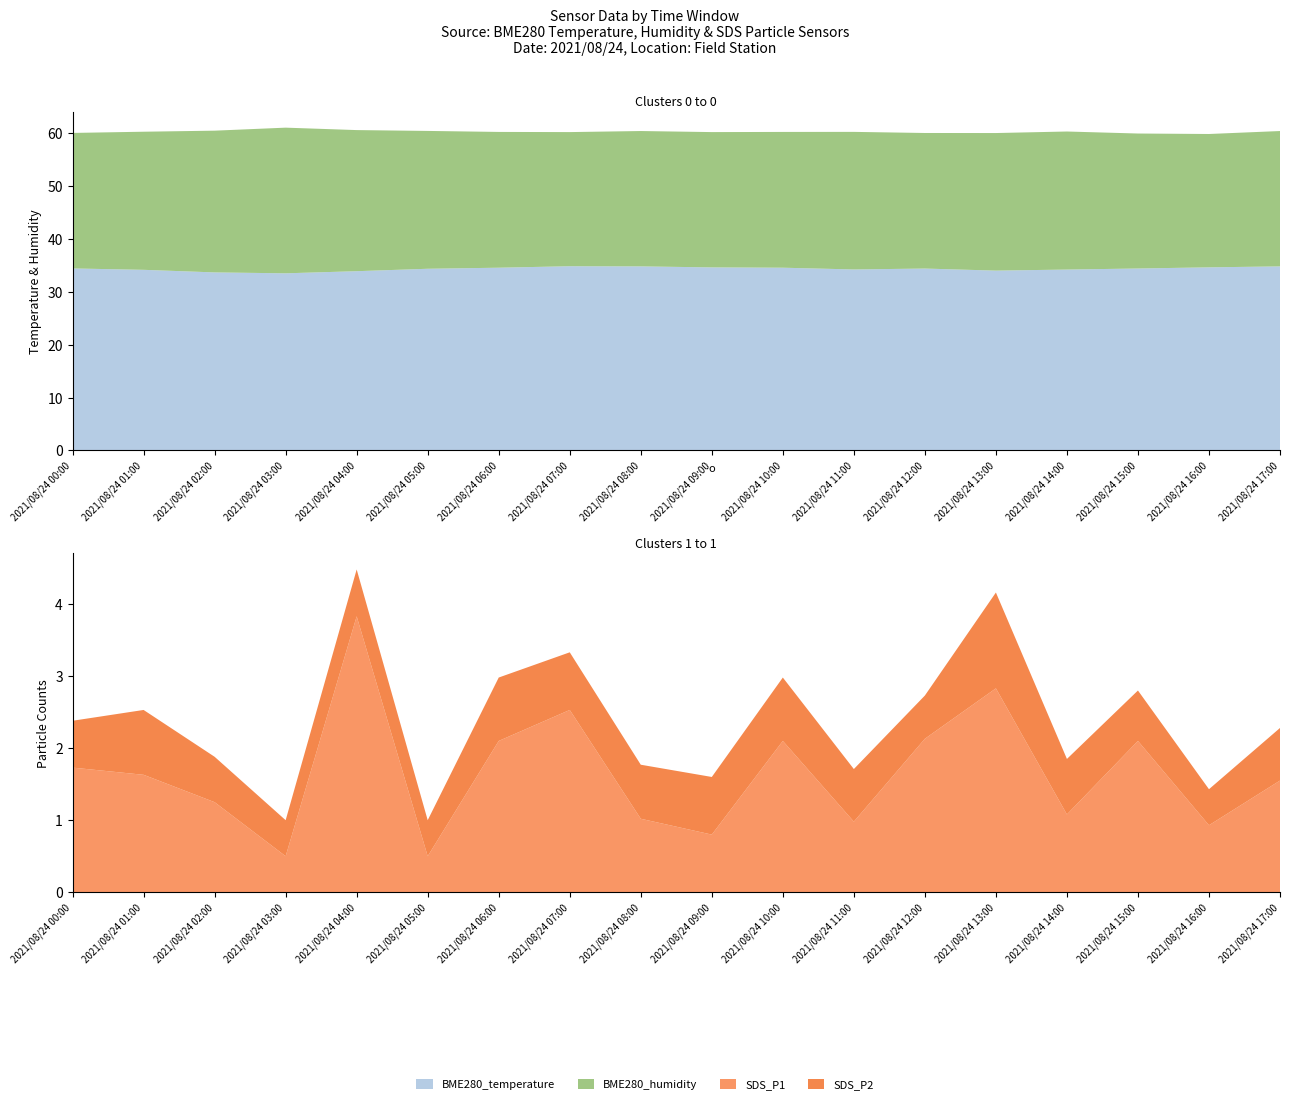

Reading left to right, what are all the values shown in this chart?

BME280_temperature: 34.5	34.2	33.7	33.5	33.9	34.4	34.6	34.9	34.8	34.6	34.6	34.3	34.4	34.0	34.2	34.4	34.7	34.8
BME280_humidity: 25.6	26.1	26.8	27.6	26.7	26.1	25.7	25.4	25.6	25.6	25.7	26.0	25.7	26.0	26.1	25.6	25.2	25.6
SDS_P1: 1.7	1.6	1.2	0.5	3.8	0.5	2.1	2.5	1.0	0.8	2.1	1.0	2.1	2.8	1.1	2.1	0.9	1.6
SDS_P2: 0.7	0.9	0.6	0.5	0.7	0.5	0.9	0.8	0.8	0.8	0.9	0.7	0.6	1.3	0.8	0.7	0.5	0.7